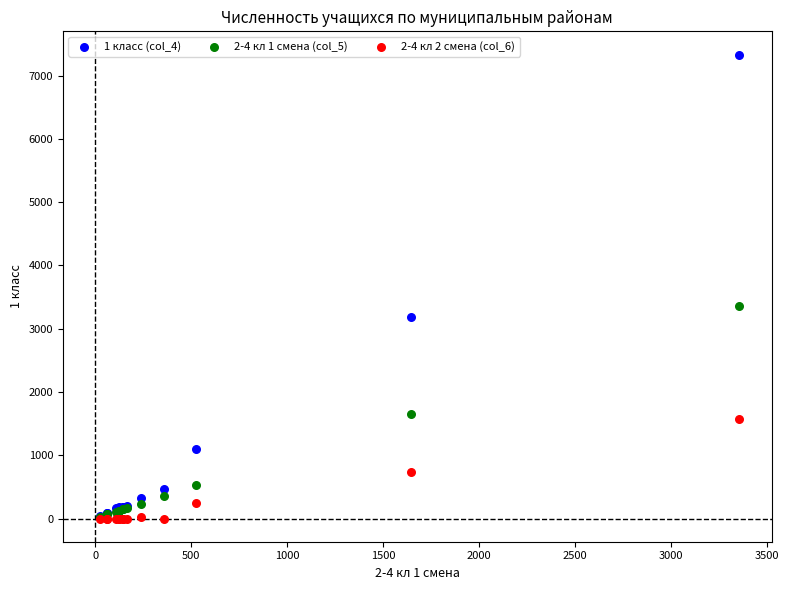

Across all series, what Y value is closest to 3665?

3354.7